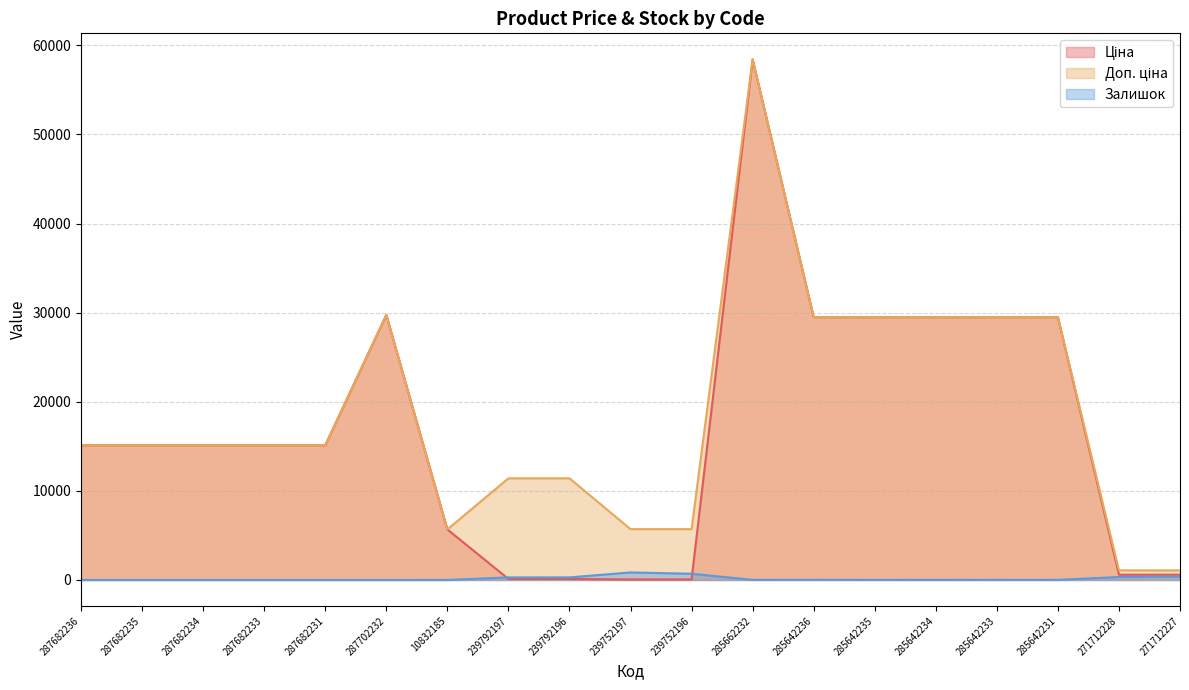

How many lines are shown in the chart?

3